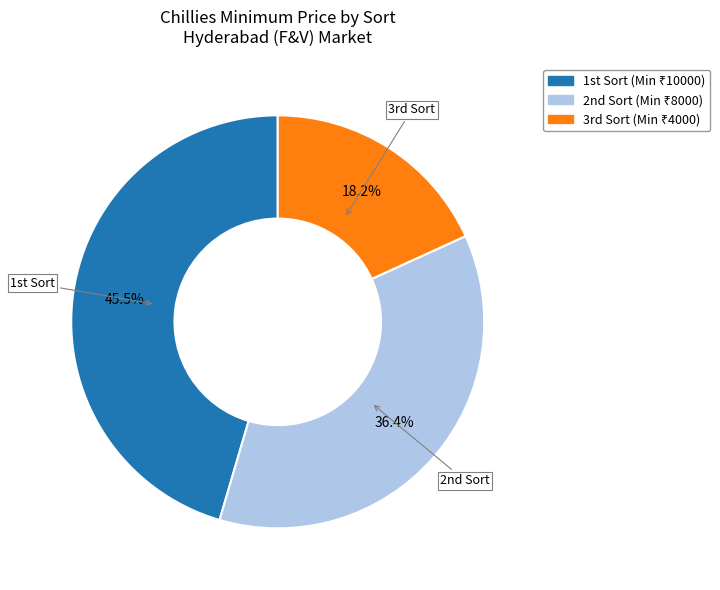

Rank the categories by value from highest to lowest.

1st Sort, 2nd Sort, 3rd Sort